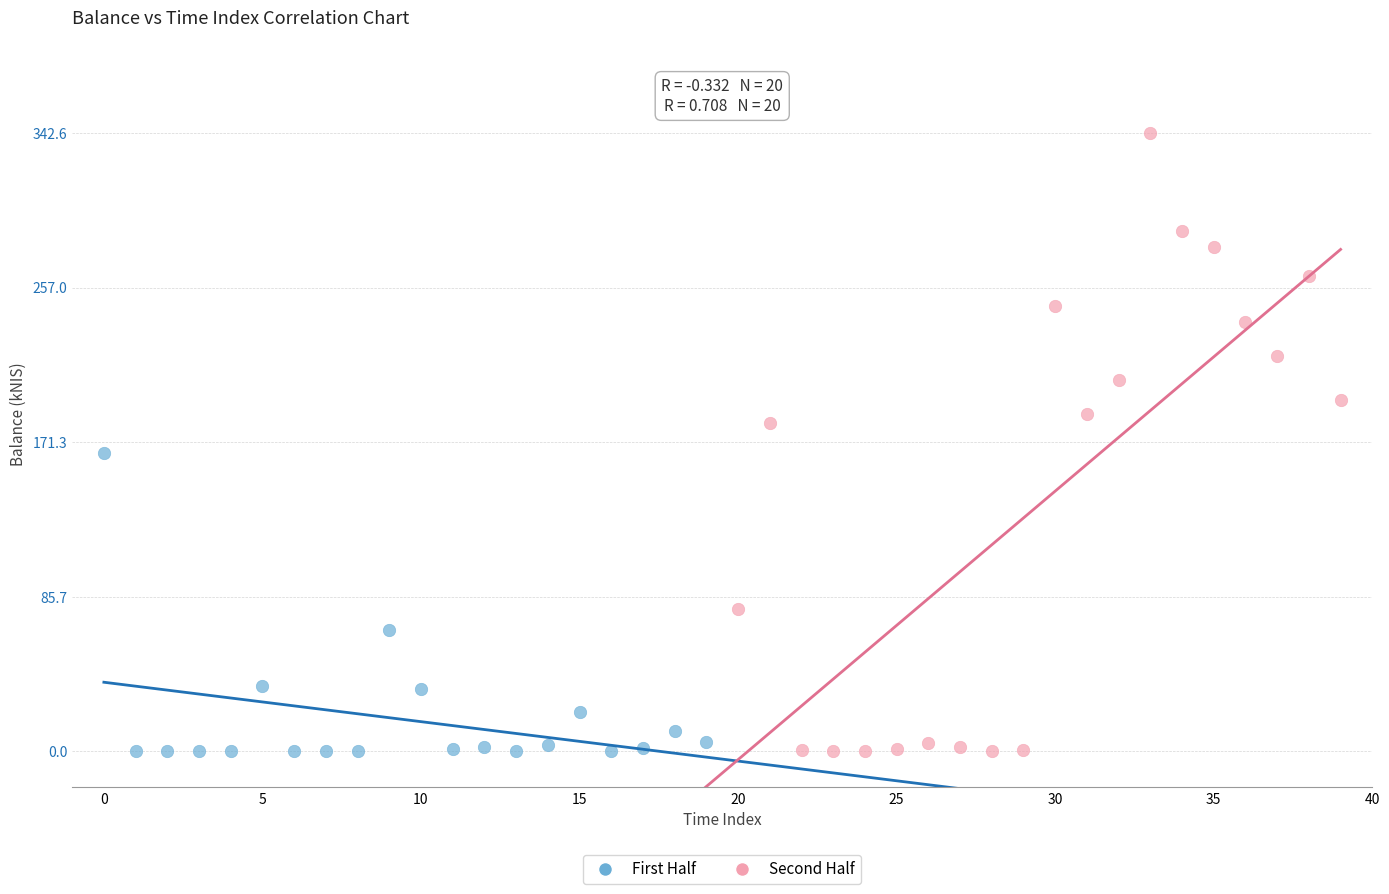

Which series reaches the maximum Y coordinate?

Second Half